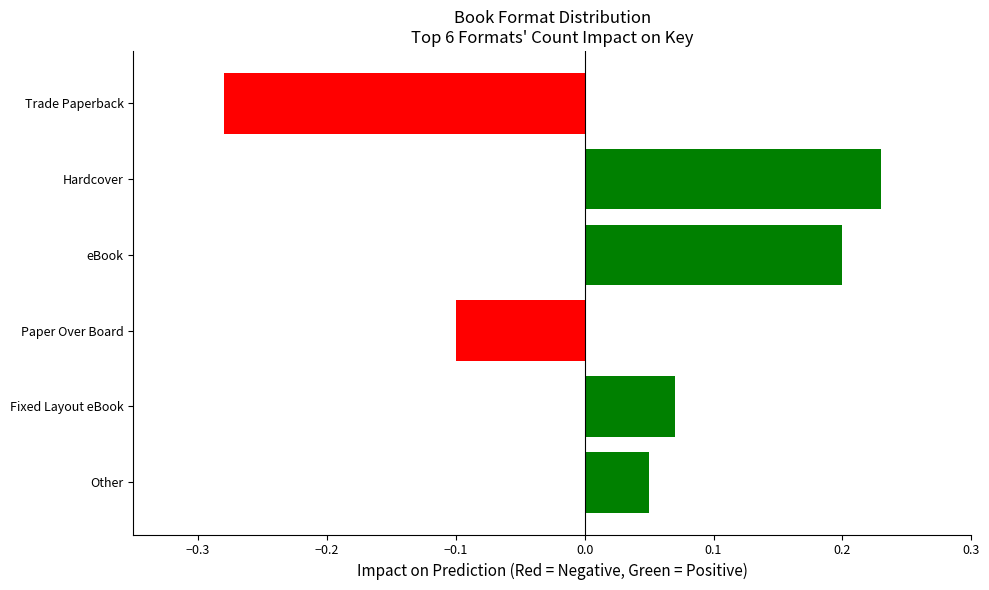

The value at Paper Over Board is -0.1. True or false?

True